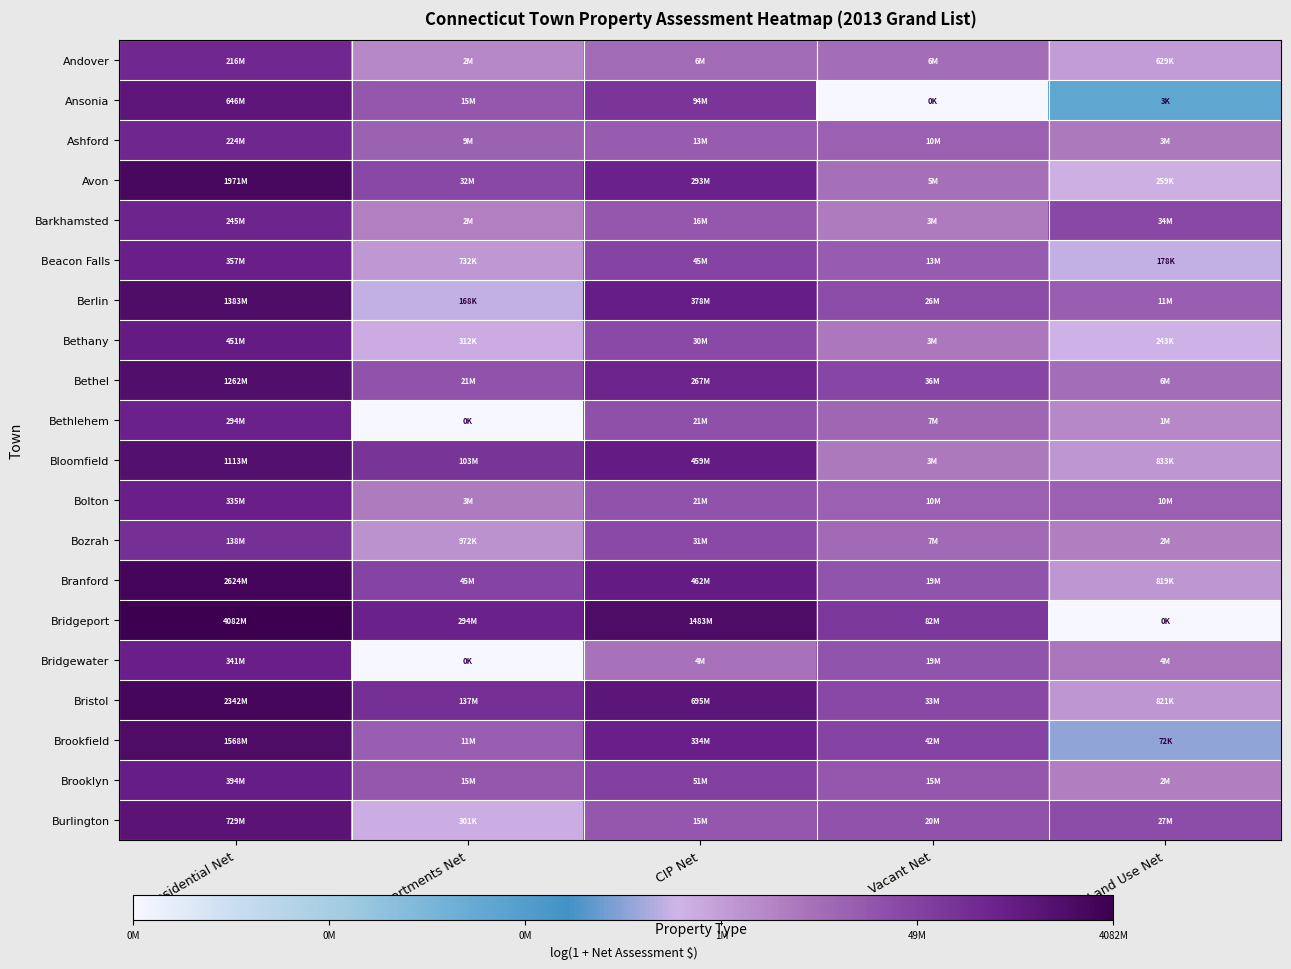

Which label corresponds to the largest value in the chart?

Residential Net